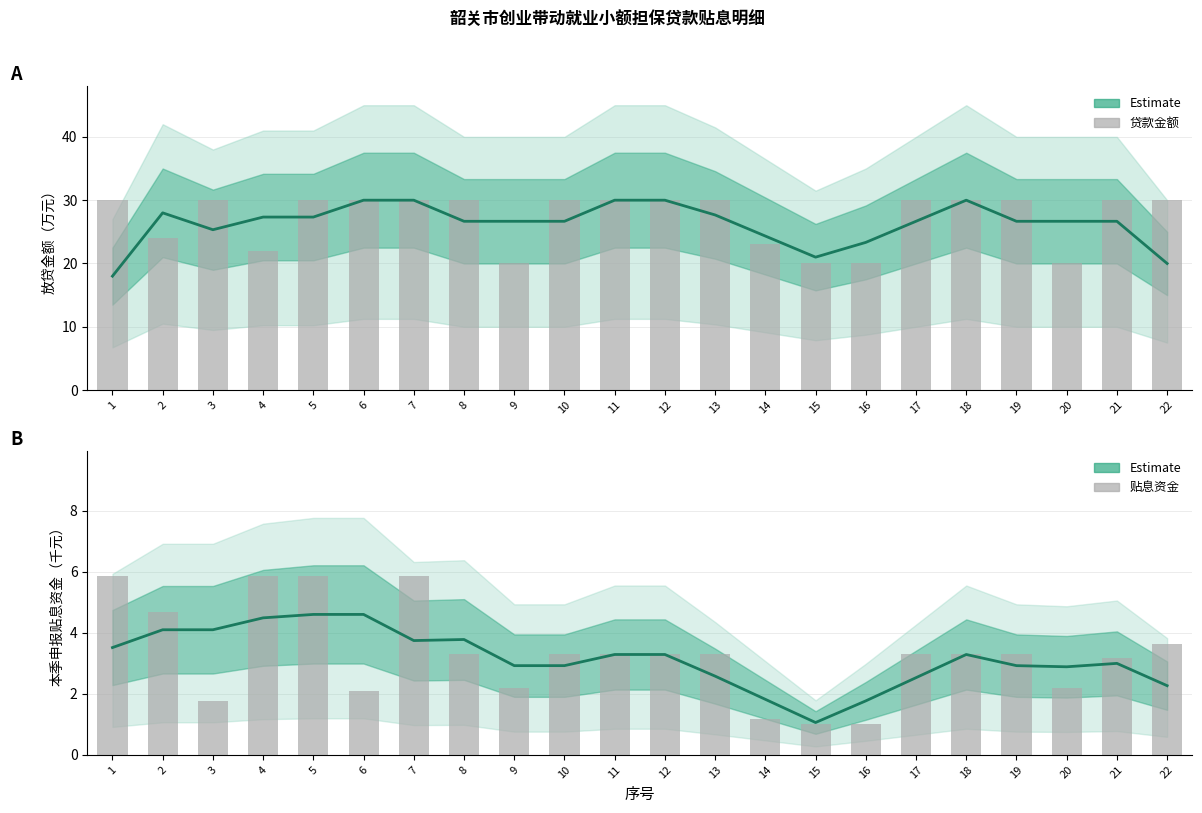

What is the value of the 贴息资金（千元） bar at the 22nd from the left?

3.6